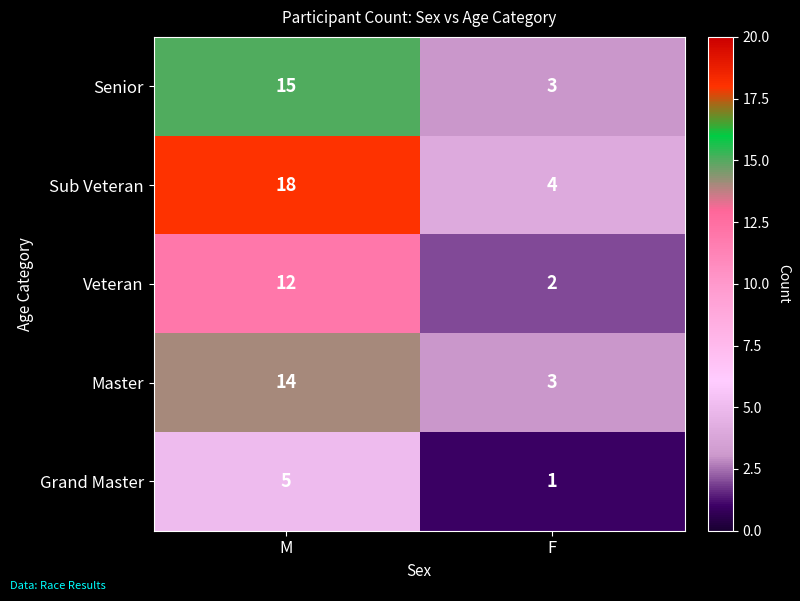

Which series changed the most between M and F?

Sub Veteran